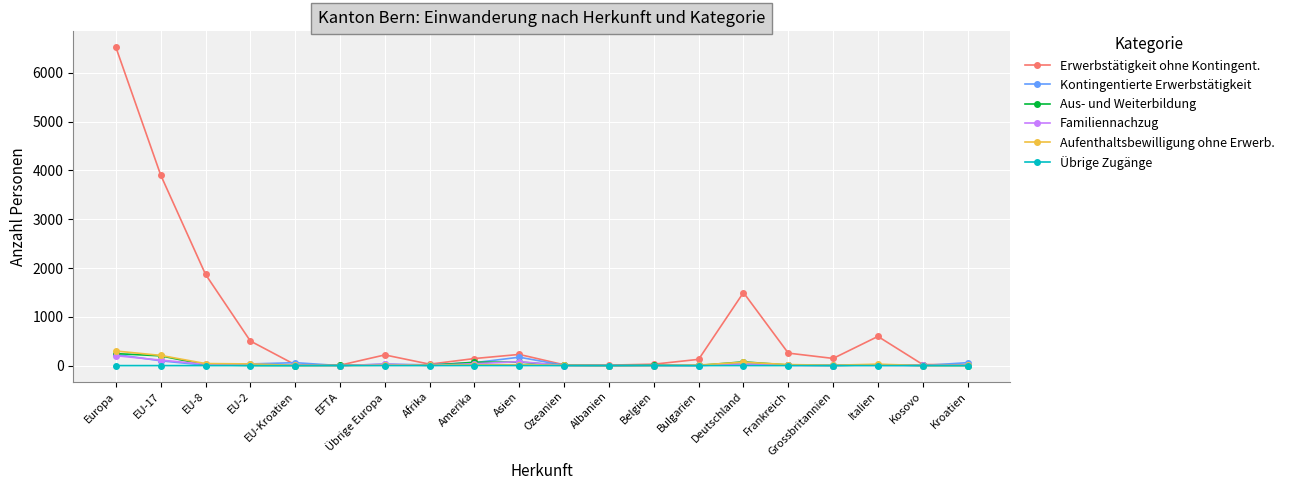

At which category does the chart reach its peak across all series?

Europa